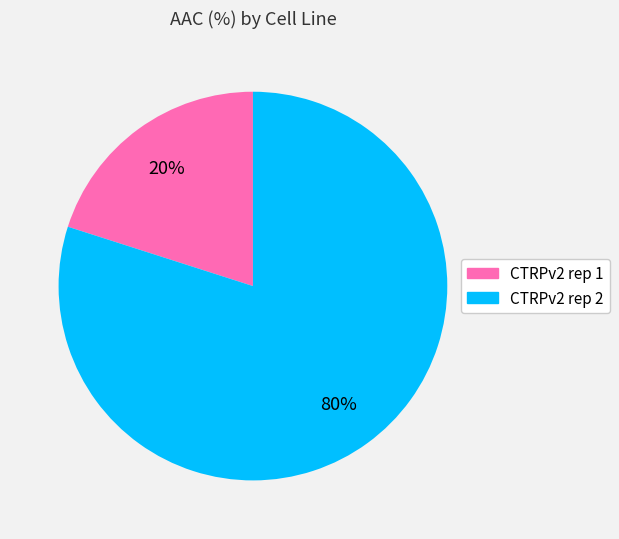

To the nearest percent, what is the difference between the CTRPv2 rep 1 and CTRPv2 rep 2 slice percentages?

60%